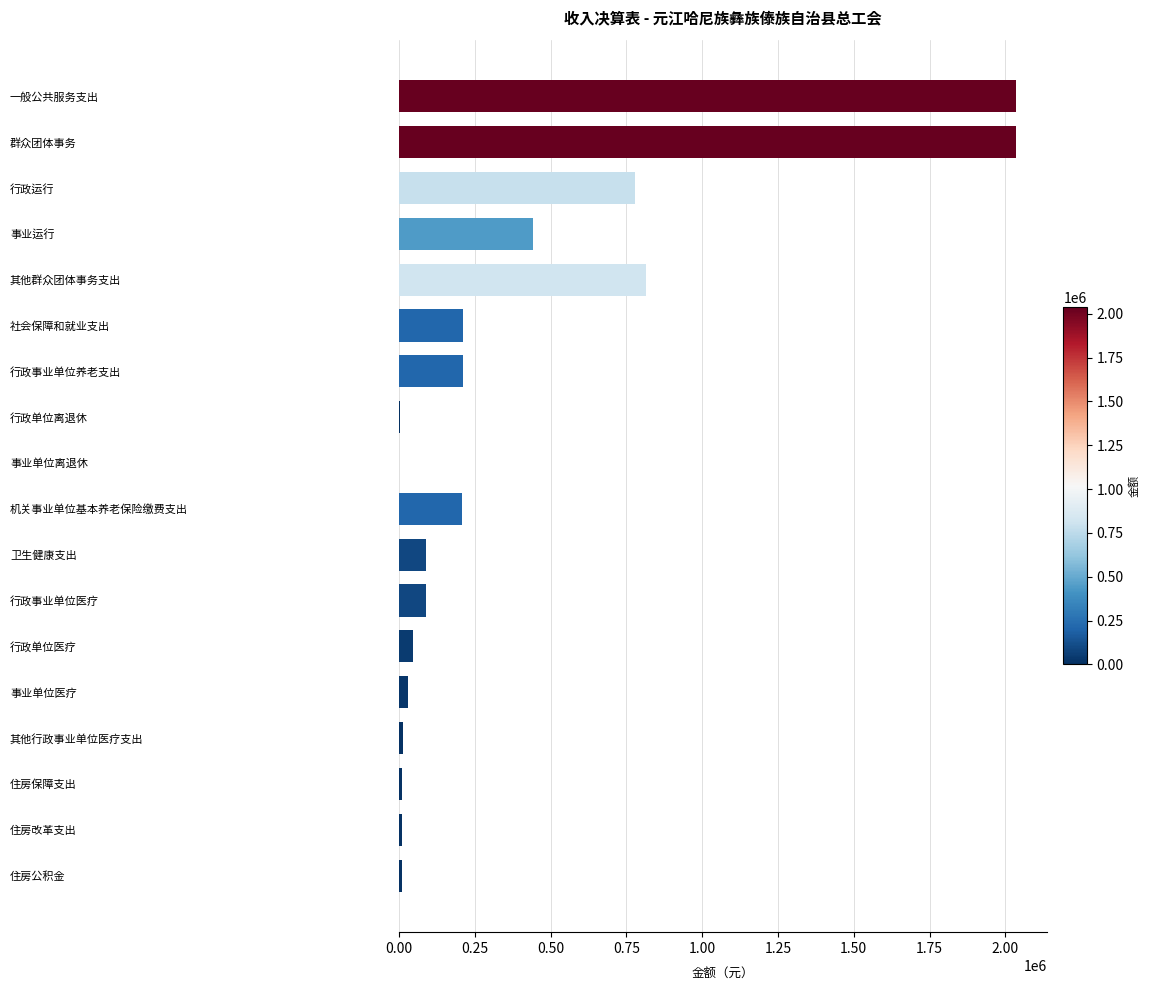

Are the bars horizontal?

Yes